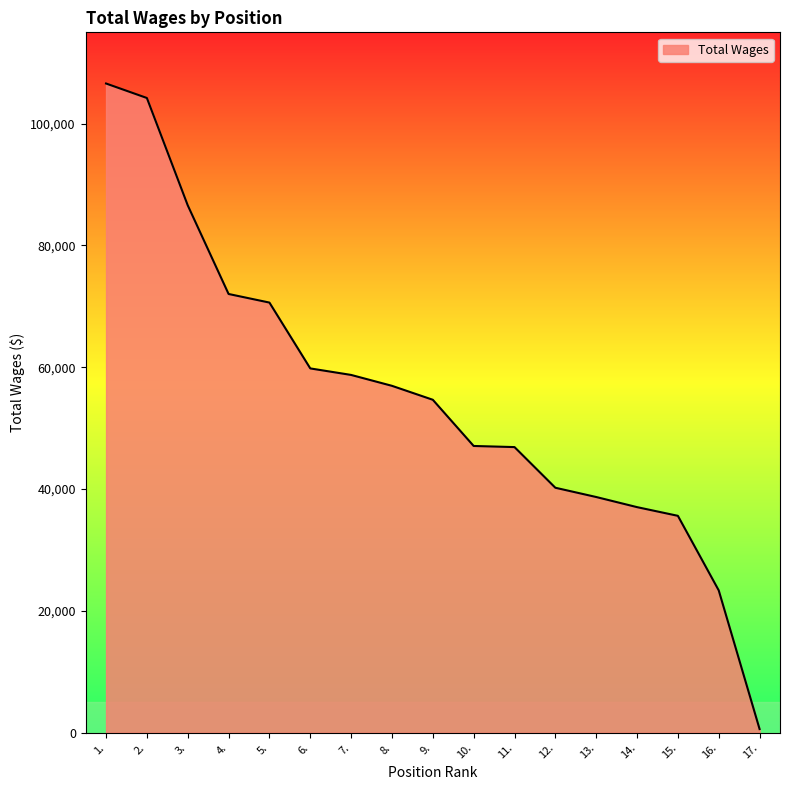

The value at 1. is 106598. True or false?

True